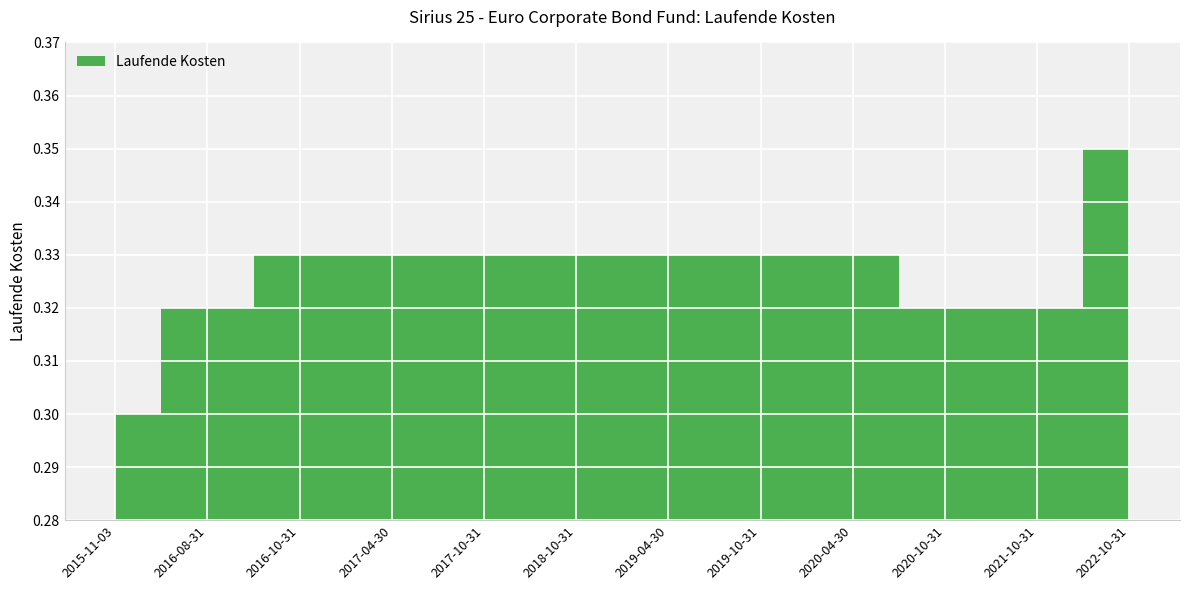

True or false: the data has more than 0 interior local peaks.

False